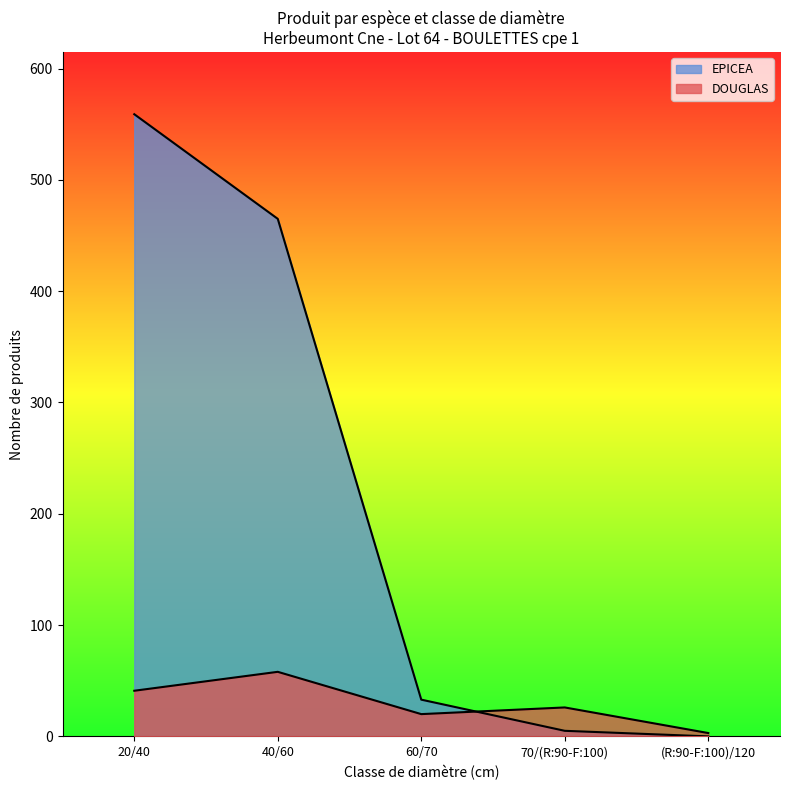

At (R:90-F:100)/120, list the series in order from largest to smallest.

DOUGLAS, EPICEA